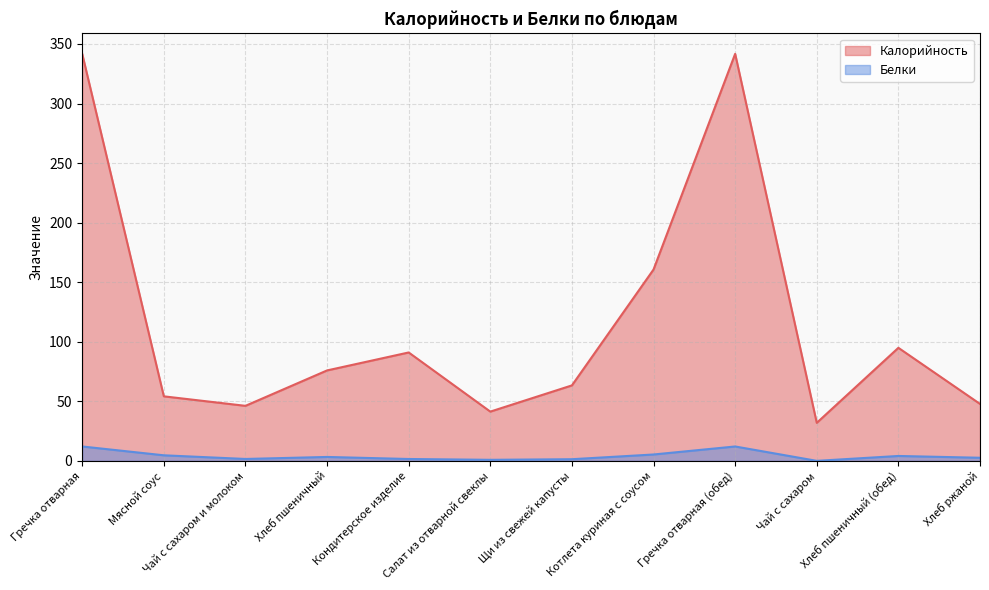

What is the label of the 10th point from the right?

Чай с сахаром и молоком